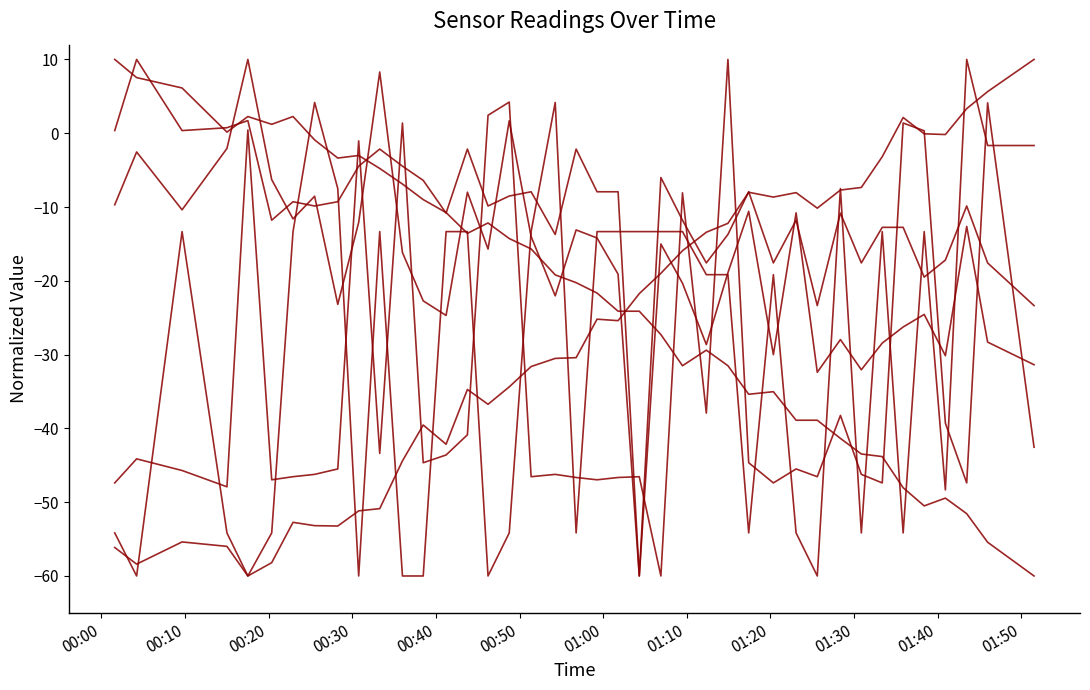

How many lines are shown in the chart?

6